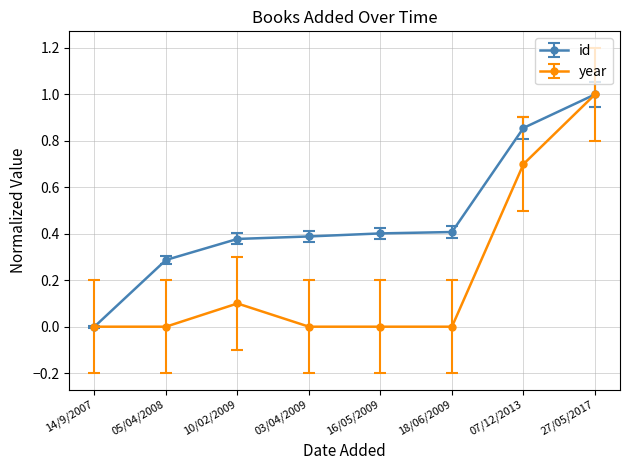

Does the chart have visible grid lines?

Yes